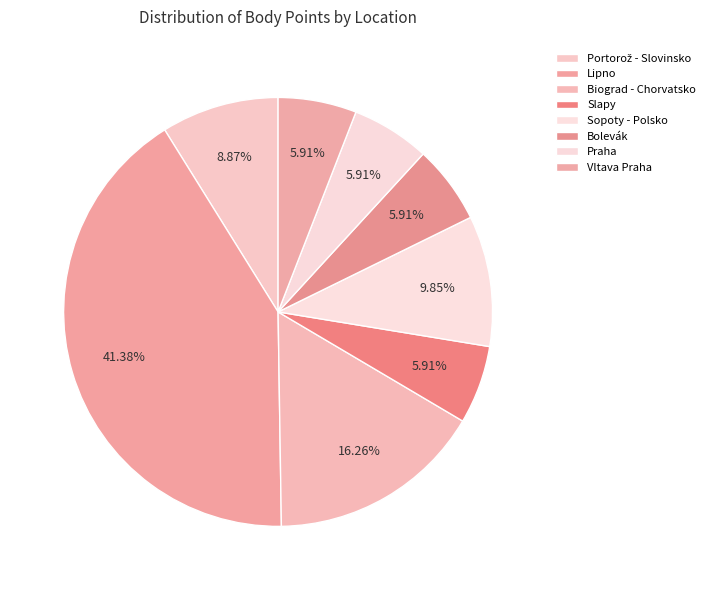

How many slices are in this pie chart?

8